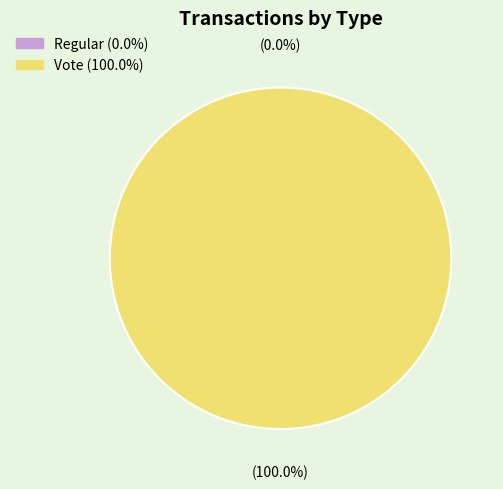

True or false: Vote accounts for 100% of the total.

True